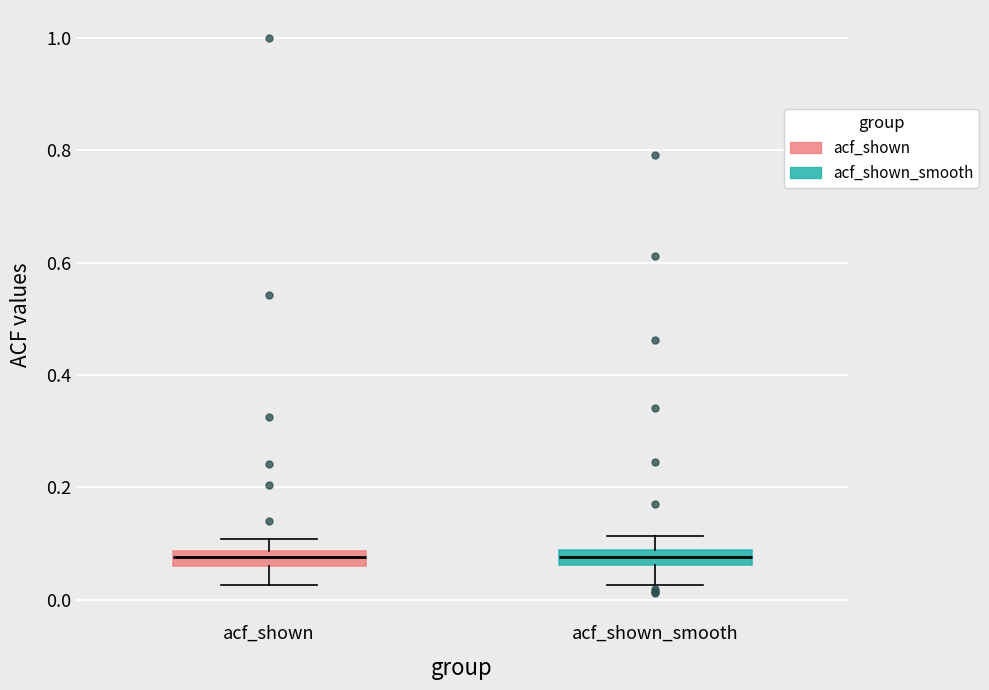

Where does the upper whisker of the box for acf_shown end on the y-axis? The values are not printed on the chart, so give them approximately, as read against the axis.

0.10